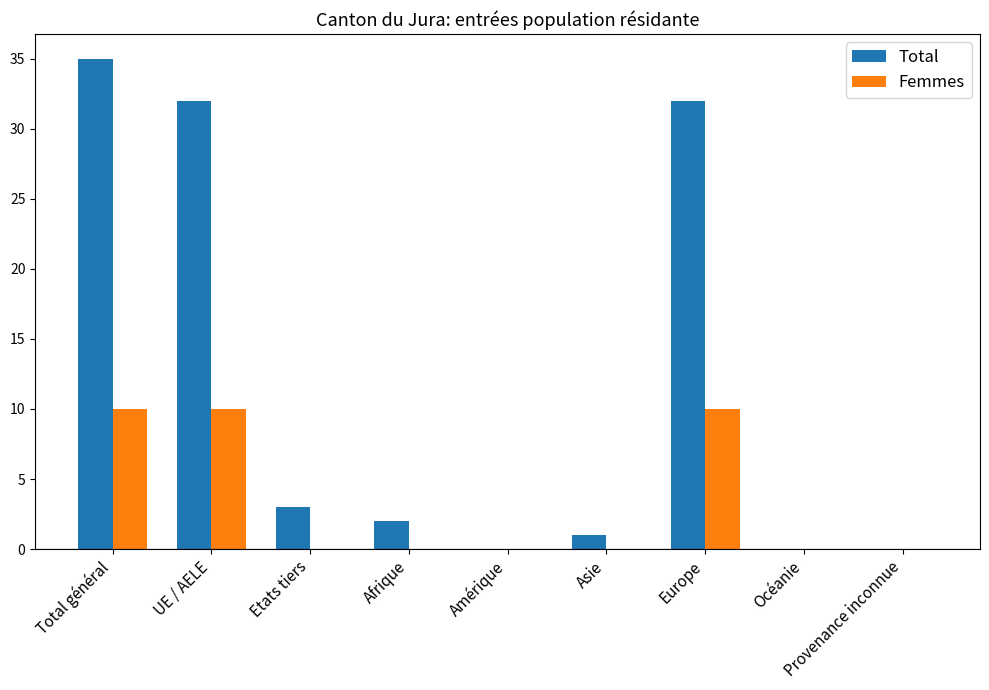

Between Europe and Océanie, which series saw the biggest shift?

Total